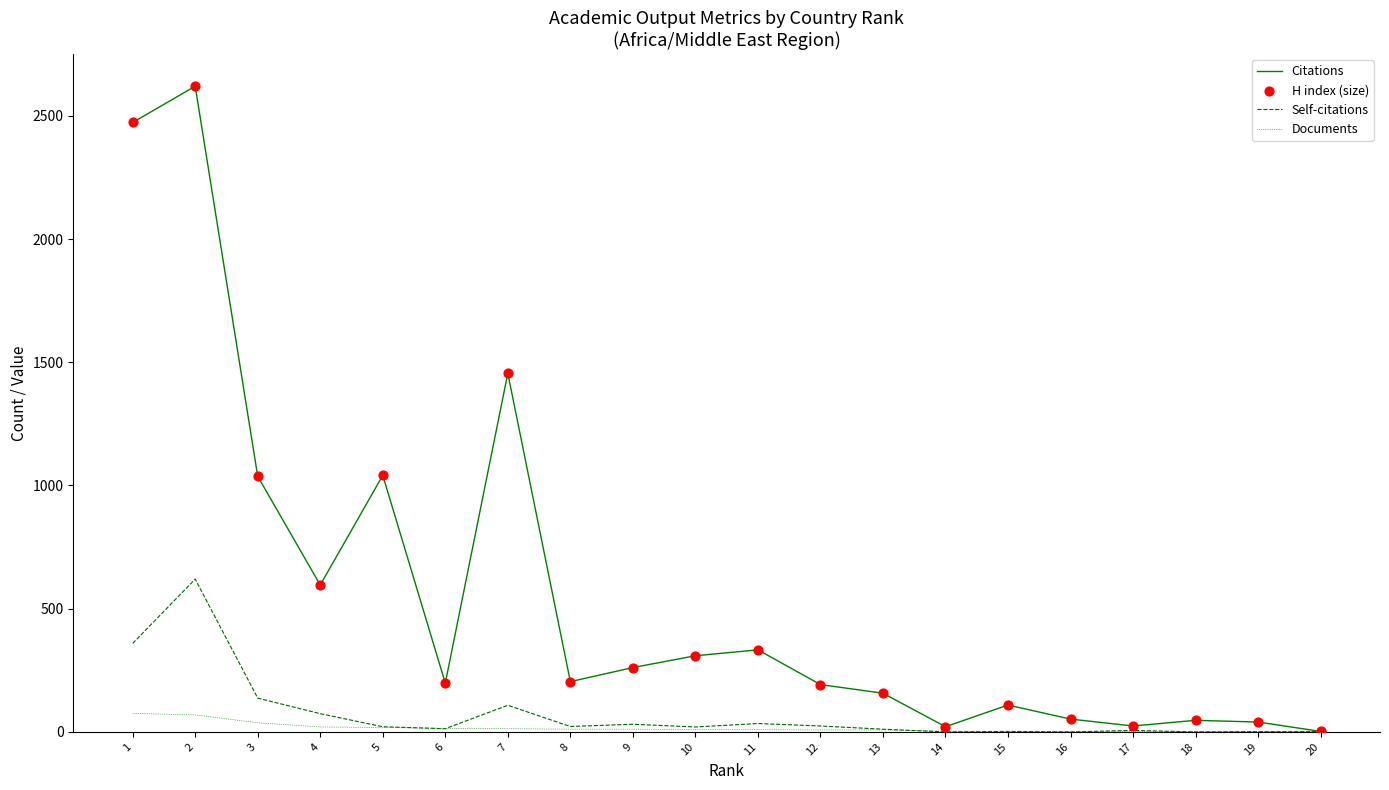

At how many categories does at least one series exceed 1505?

2